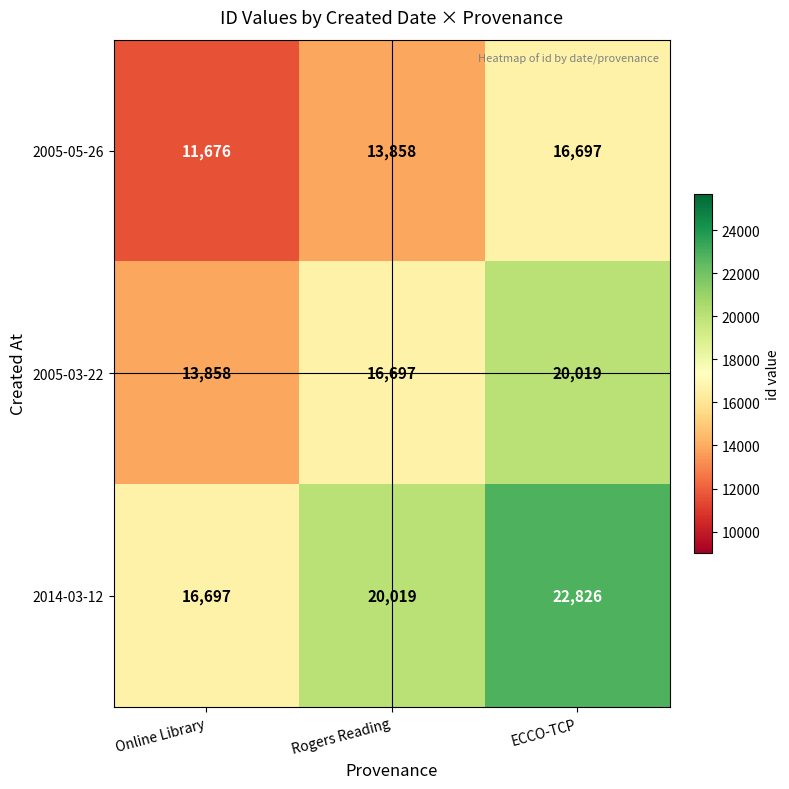

Is it true that 2014-03-12 equals 22826 at ECCO-TCP?

True